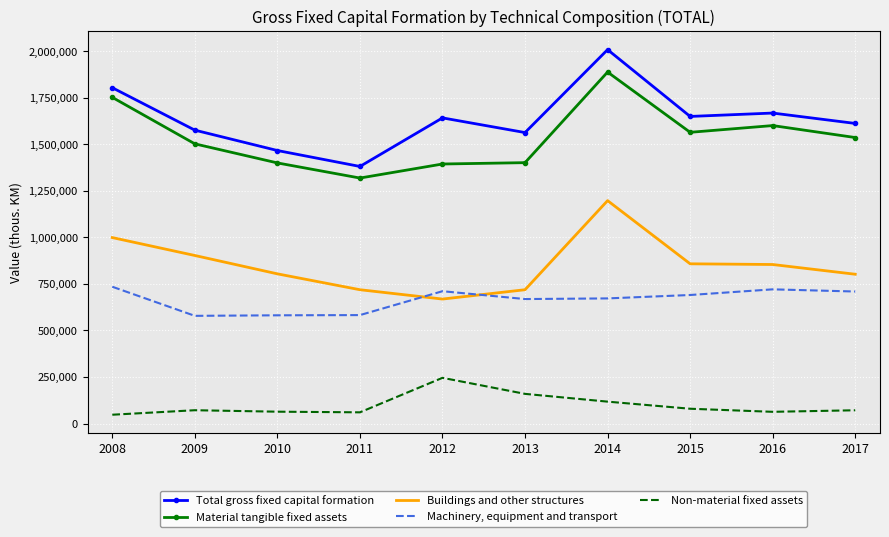

What is the total value across all series at 2011?

4063061